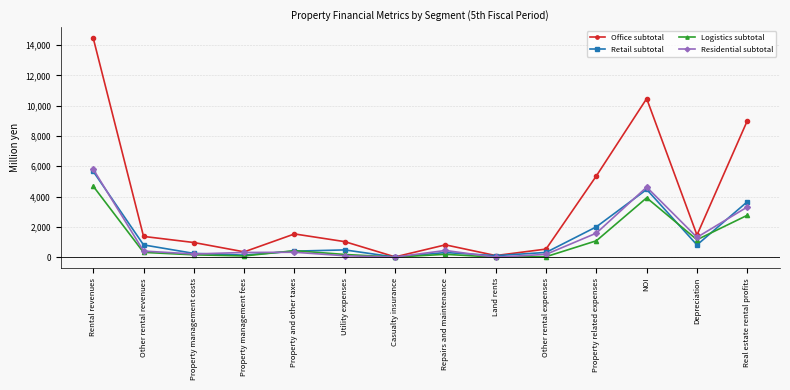

How many data points does each series have?

14